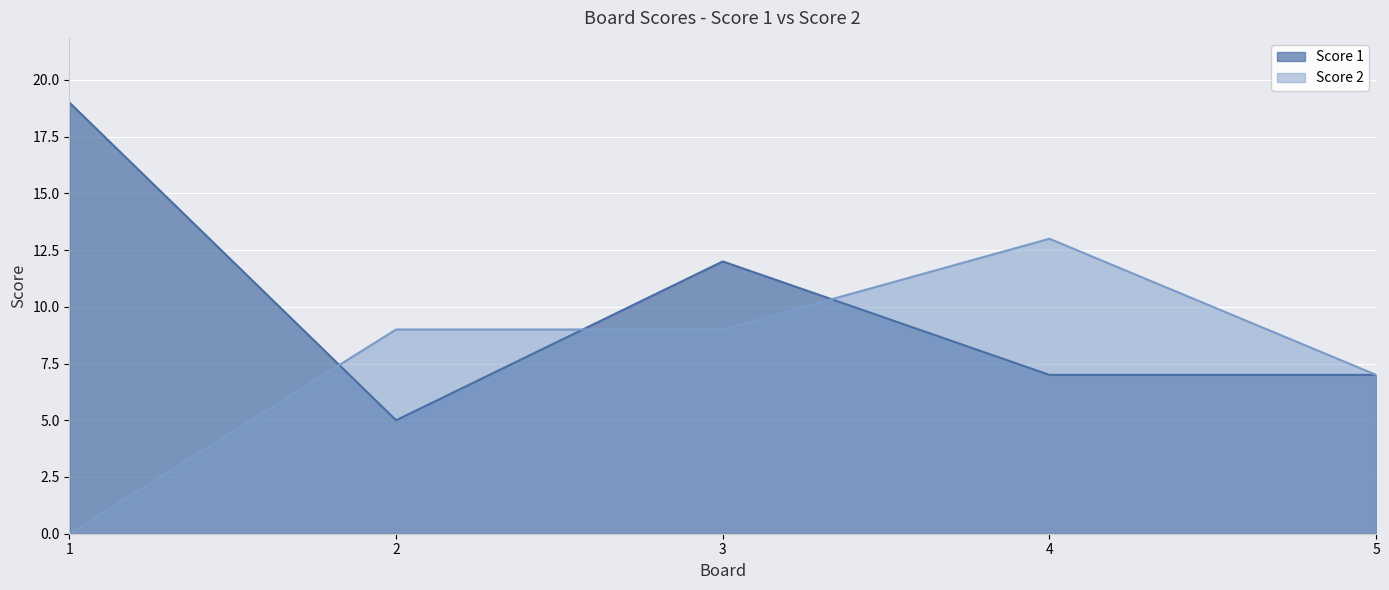

How many distinct data groups are displayed?

2